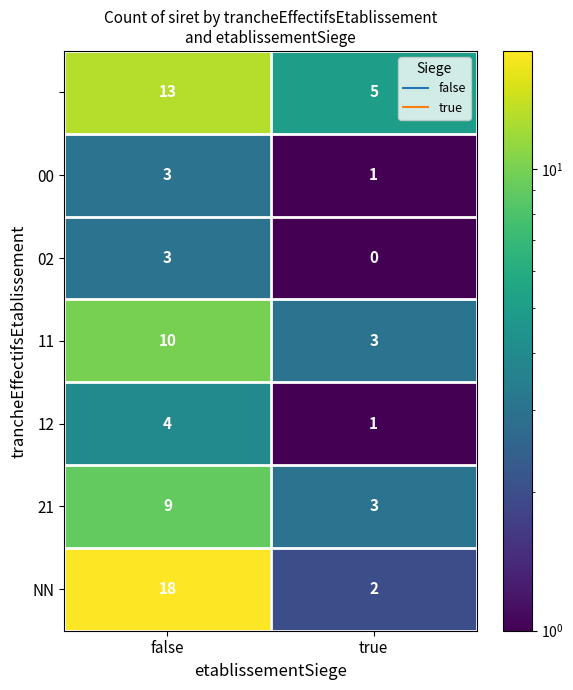

What is the maximum value shown in the chart?

18